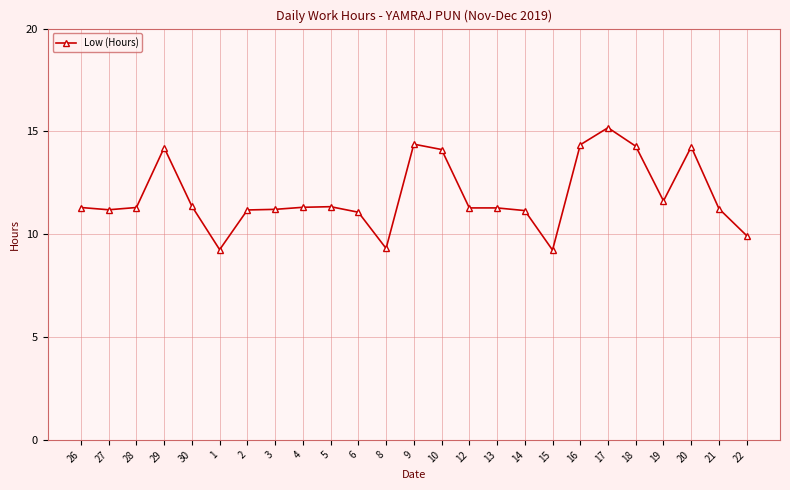

True or false: the data has more than 0 interior local peaks.

True